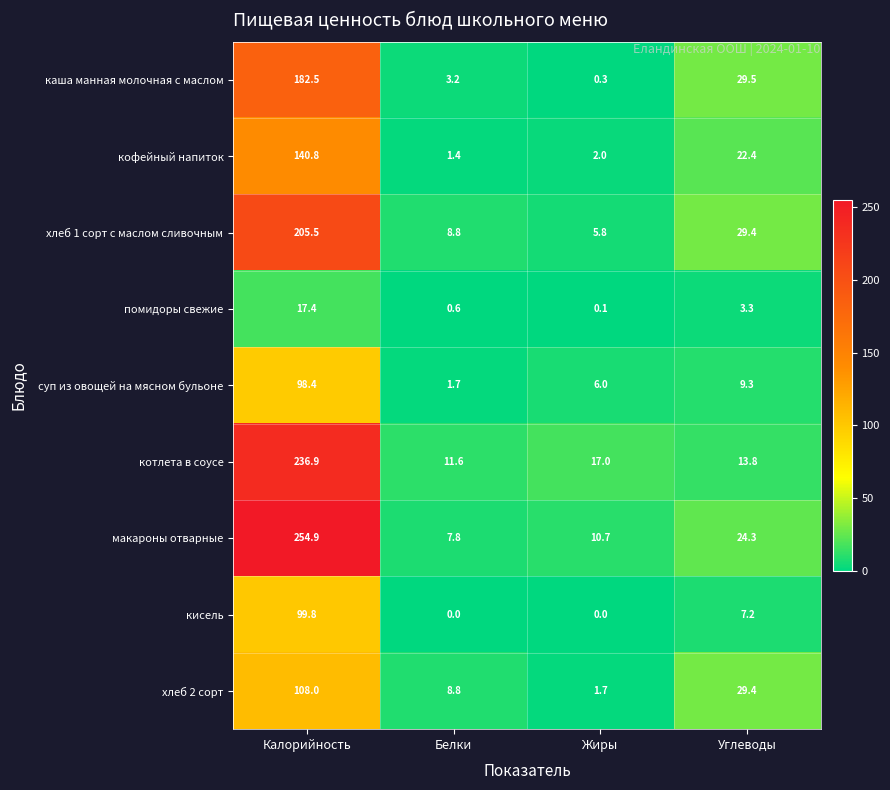

Which label corresponds to the largest value in the chart?

Калорийность